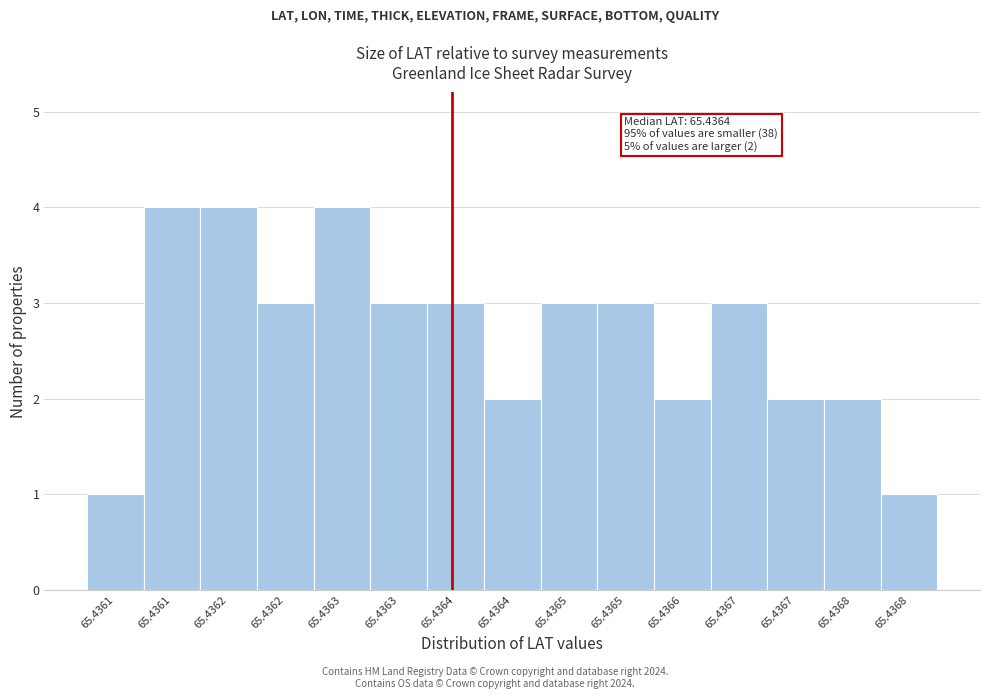

How many bars are there in total?

15